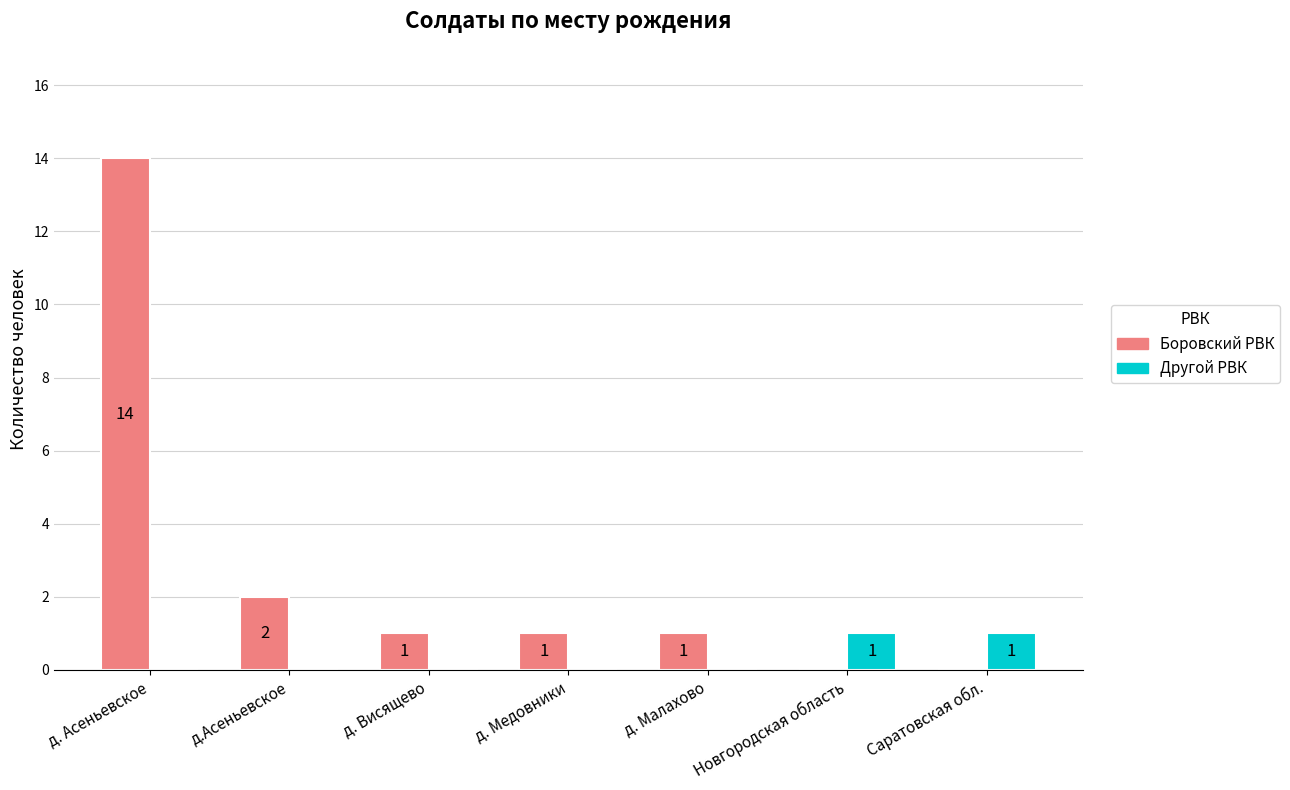

What are all the series names shown in the legend?

Боровский РВК, Другой РВК